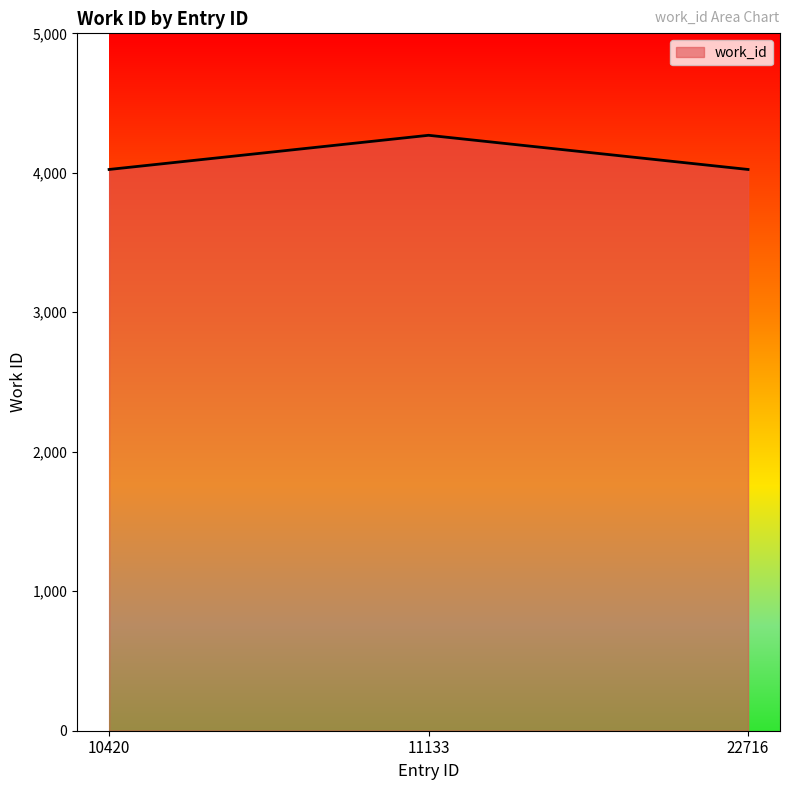

True or false: the data shows 7117 at 10420.

False